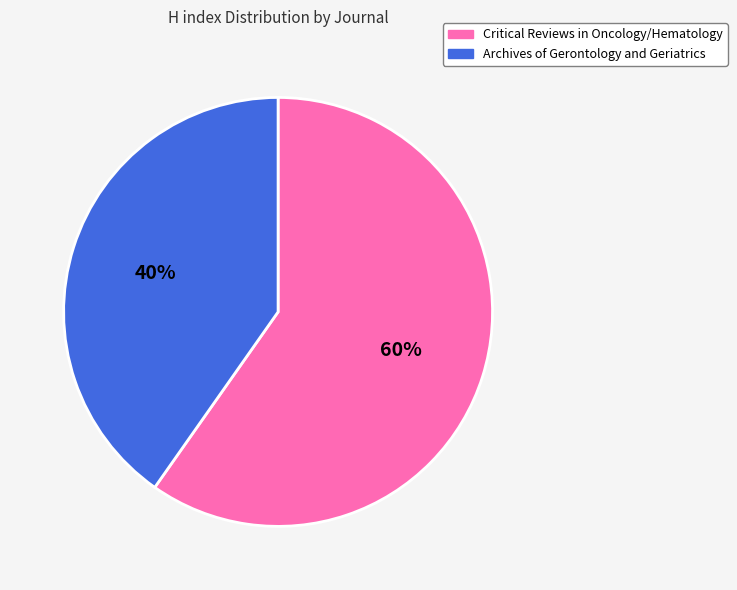

True or false: Archives of Gerontology and Geriatrics accounts for 31% of the total.

False